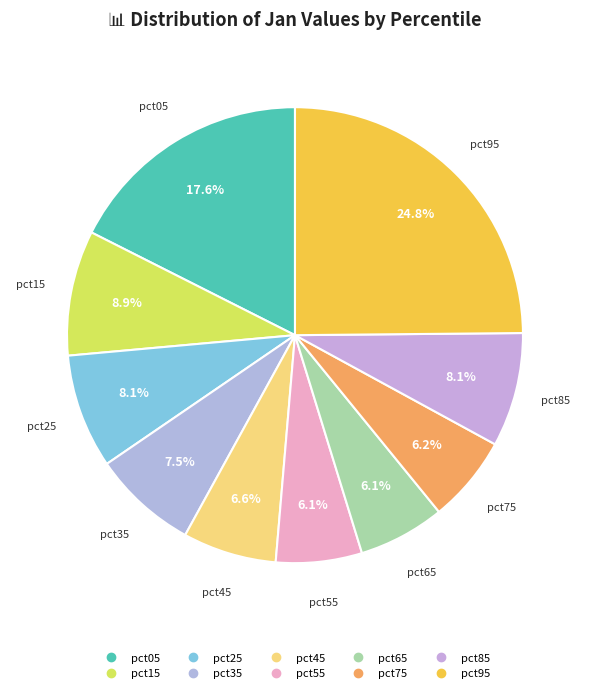

To the nearest percent, what is the combined percentage of pct95 and pct35?

32%